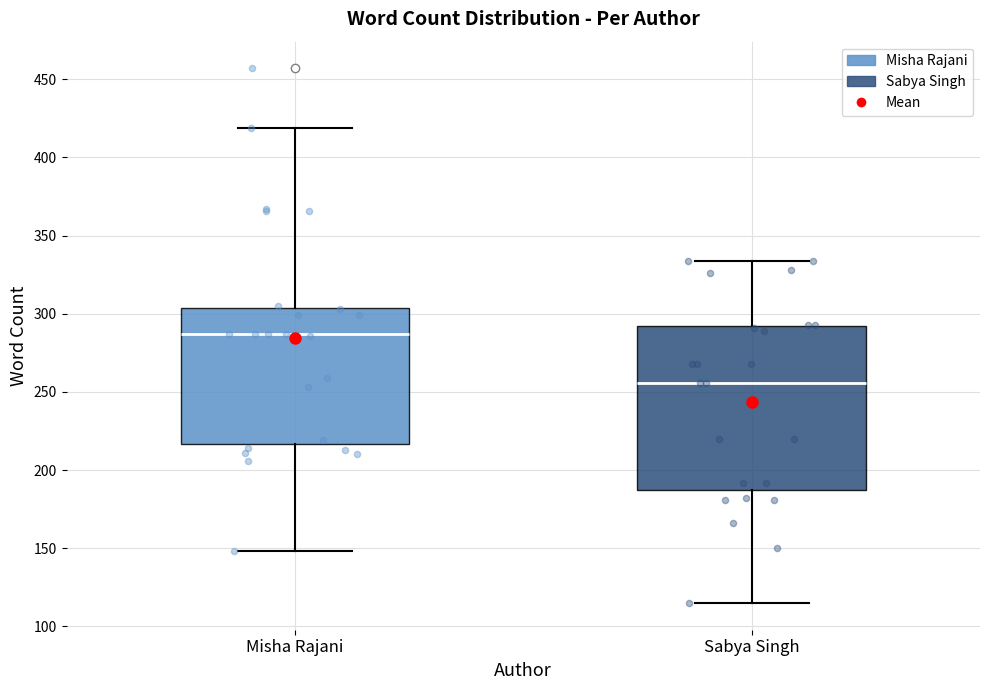

Where does the upper whisker of the box for Sabya Singh end on the y-axis? The values are not printed on the chart, so give them approximately, as read against the axis.

335